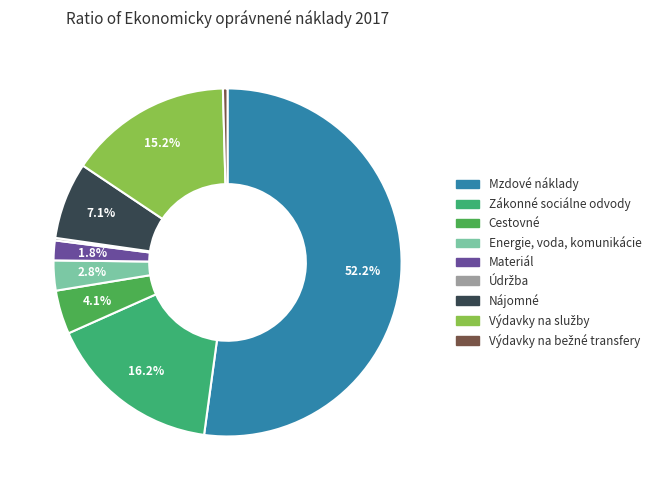

Rank the categories by value from lowest to highest.

Údržba, Výdavky na bežné transfery, Materiál, Energie, voda, komunikácie, Cestovné, Nájomné, Výdavky na služby, Zákonné sociálne odvody, Mzdové náklady